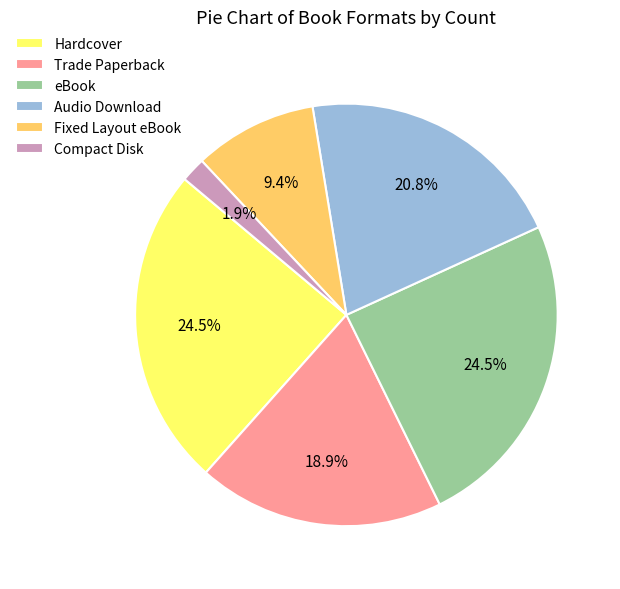

Is there any slice that represents more than half of the pie?

No